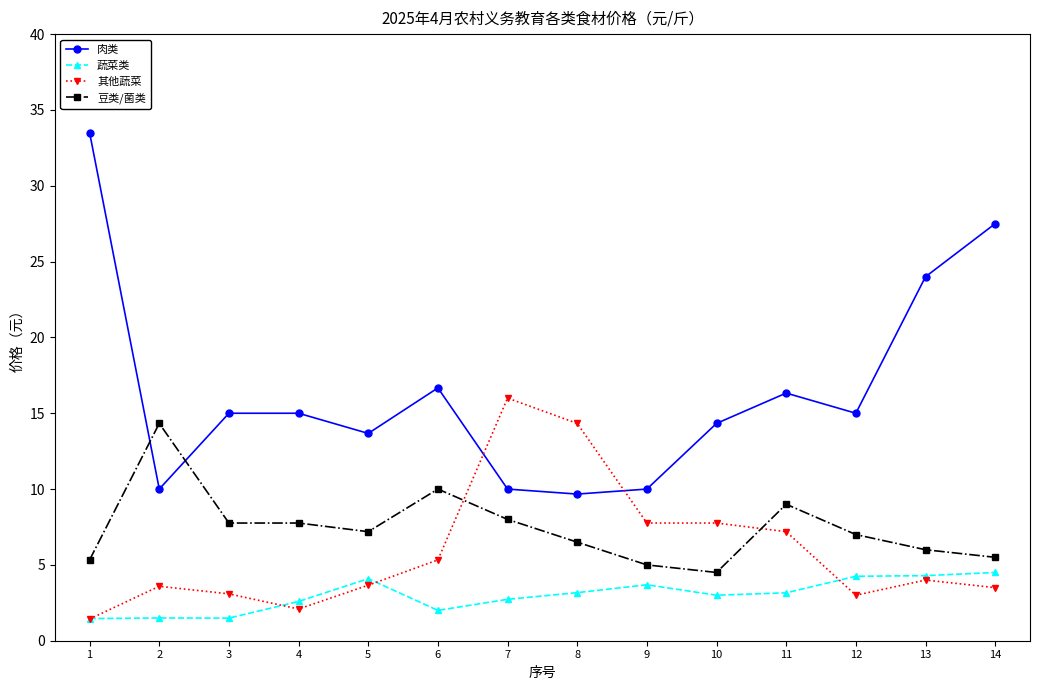

Is it true that 蔬菜类 equals 4.1 at 5?

True